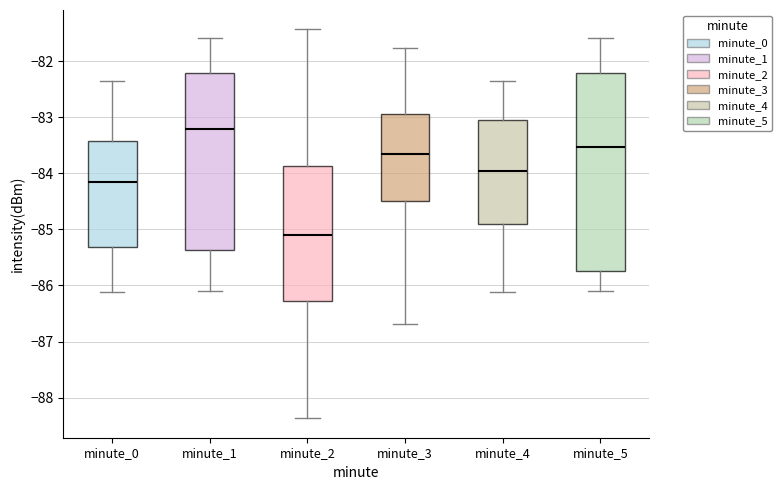

Which box is the tallest, from its lower edge to its upper edge?

minute_5